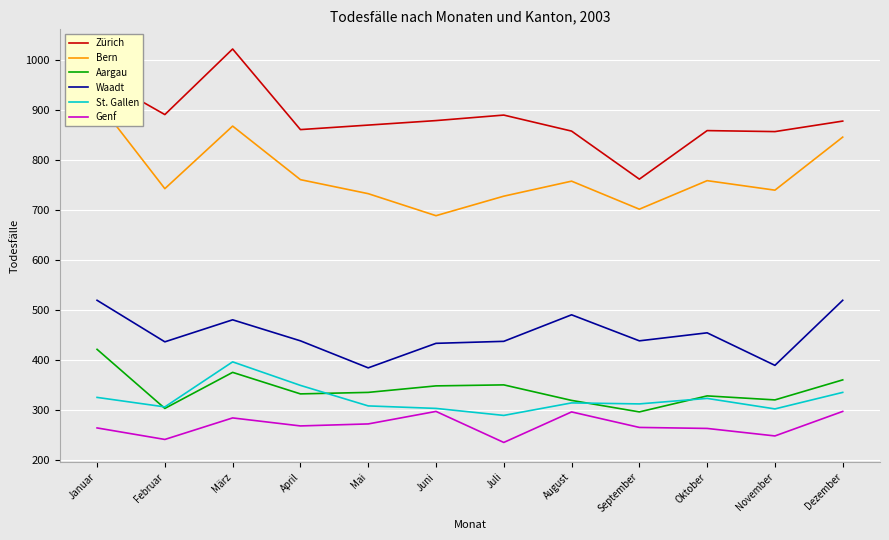

What position from the right is Juni?

7